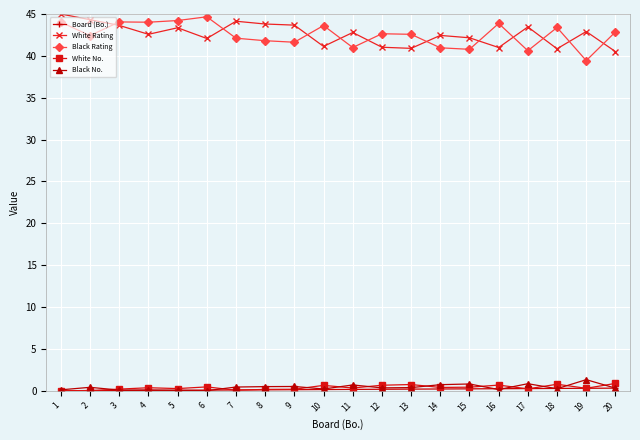

True or false: White Rating and Black No. intersect in this chart.

False